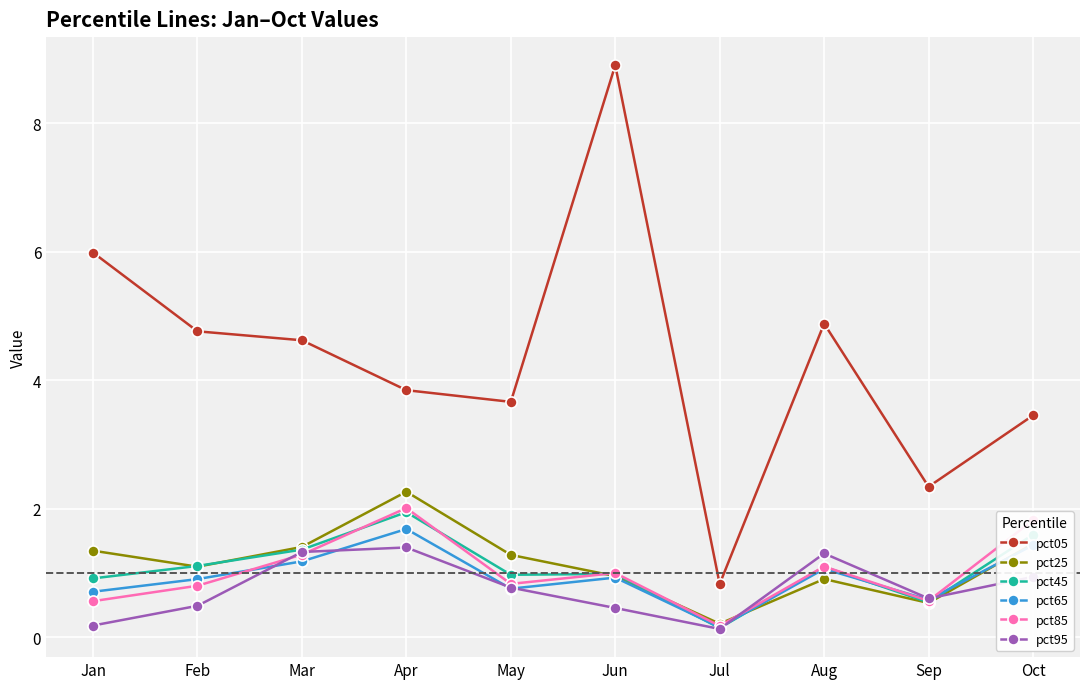

Which series has the largest total across all categories?

pct05